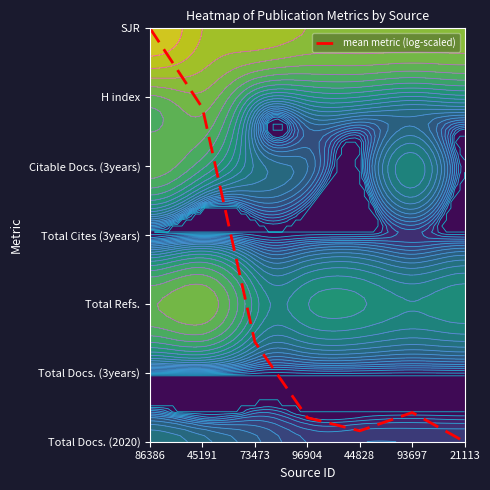

How many positive values are there?

6